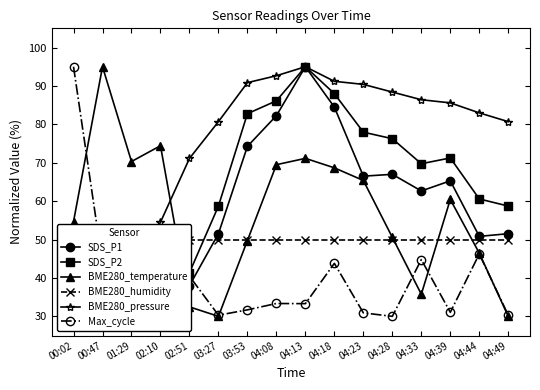

Which category has the lowest value in the SDS_P1 series?

00:47